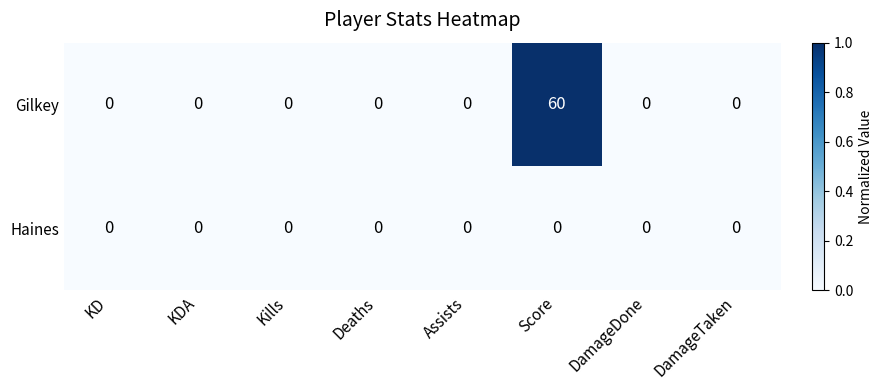

Which series has the largest range (max minus min)?

Gilkey